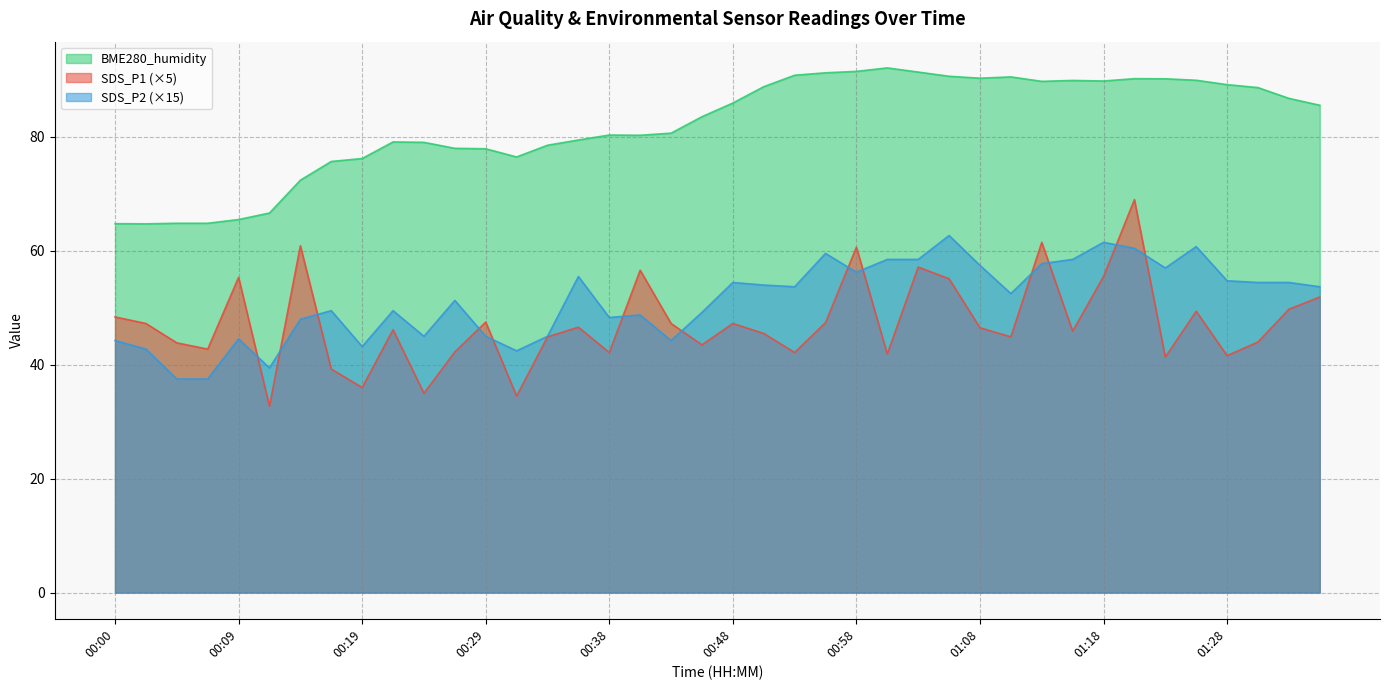

What is the value of the BME280_humidity point at the 14th from the left?

76.5